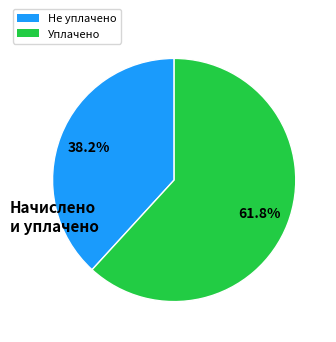

Is there any slice that represents more than half of the pie?

Yes